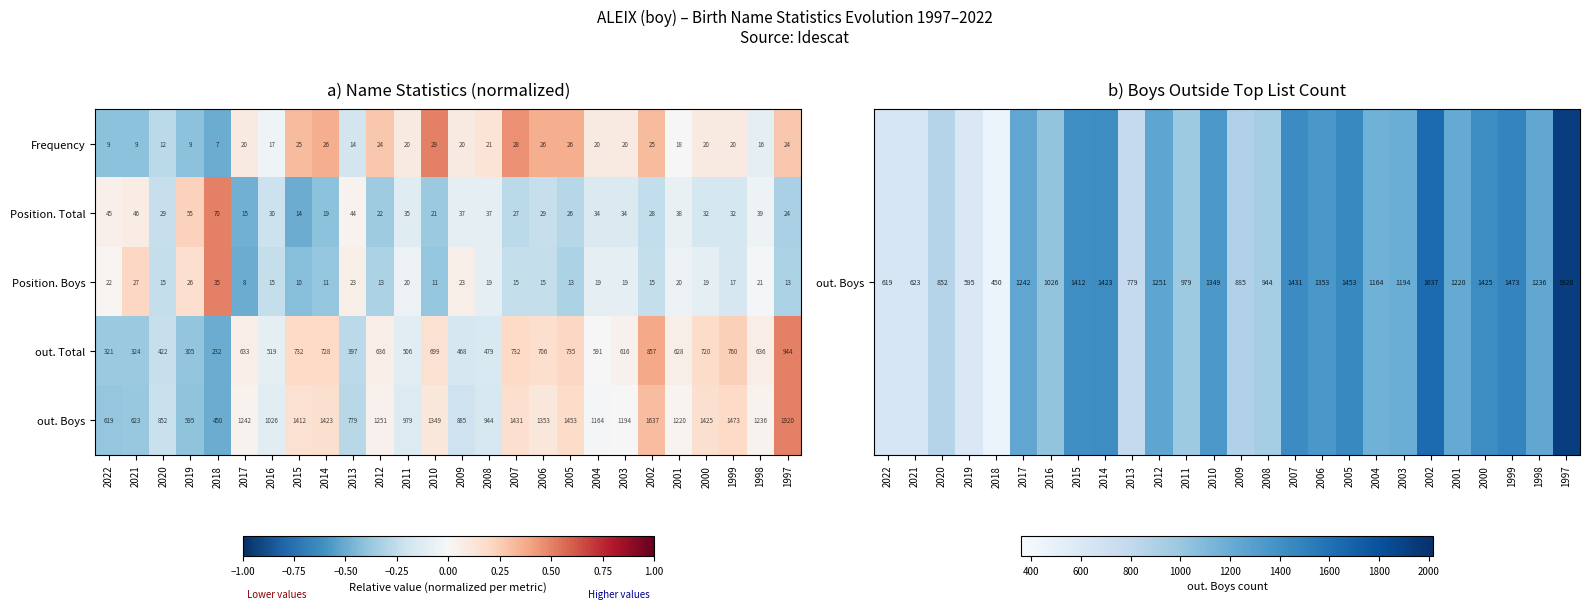

Where is Position. Boys nearest to the value 21?

1998